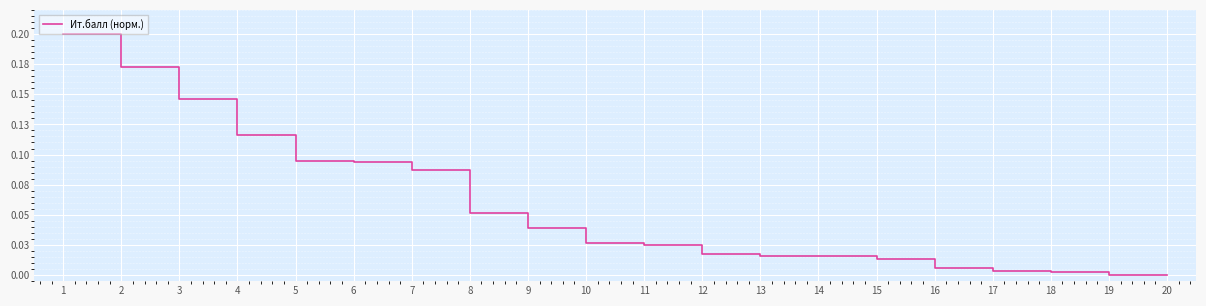

Does the chart display data point markers on the line(s)?

No